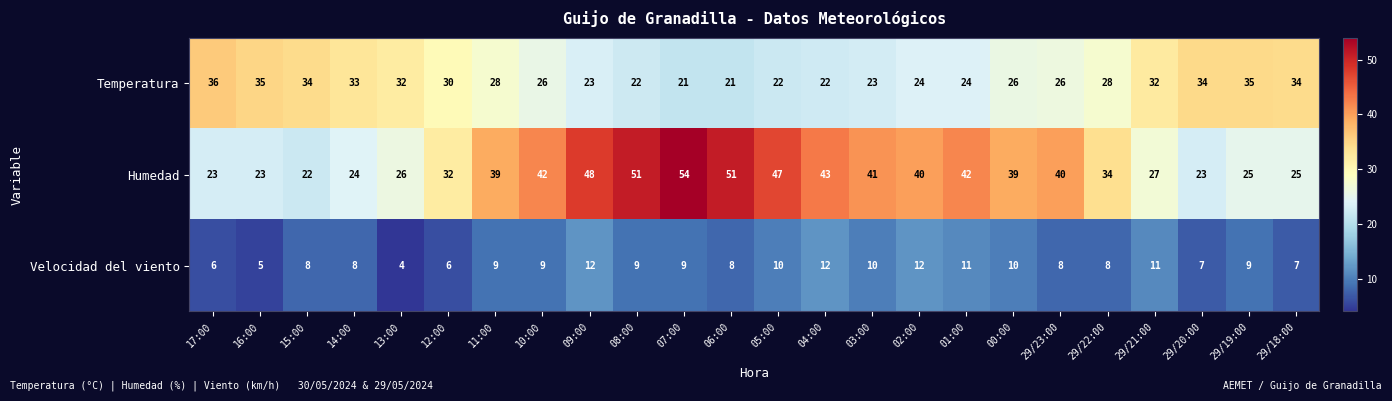

What is the lowest value of the Velocidad del viento series?

4